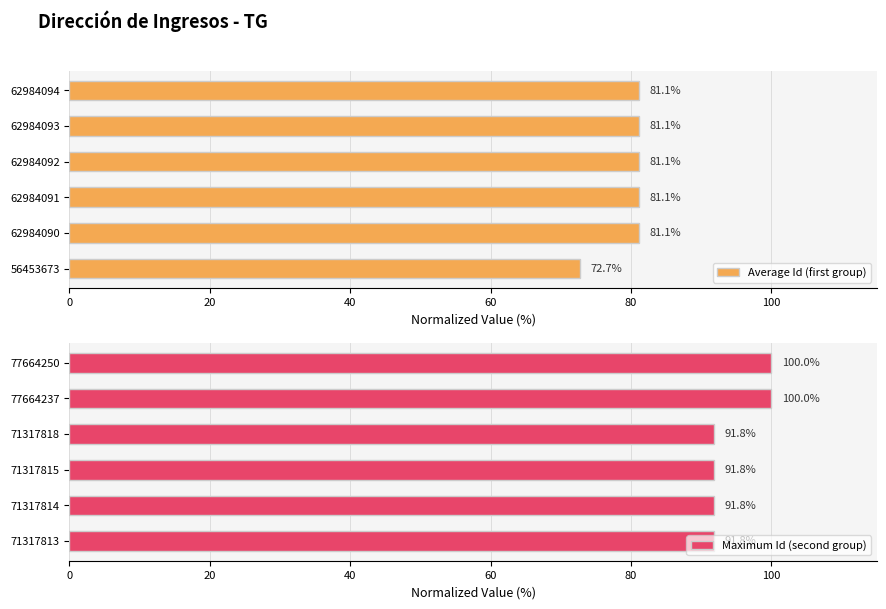

Which series has the largest range (max minus min)?

Average Id (first group)